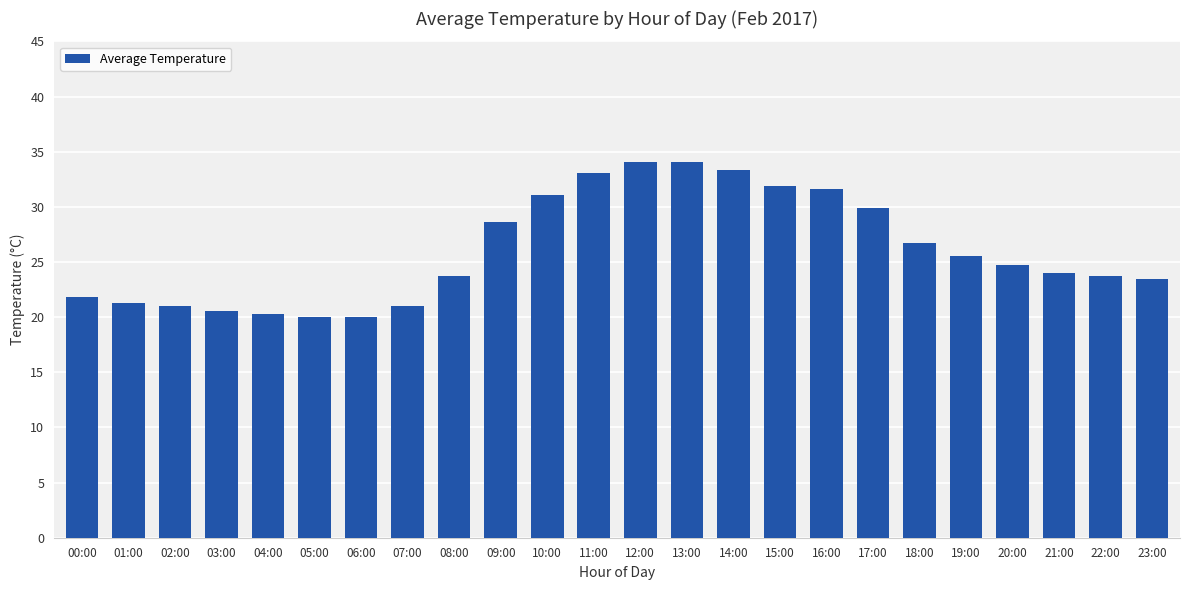

How many bars are there in total?

24